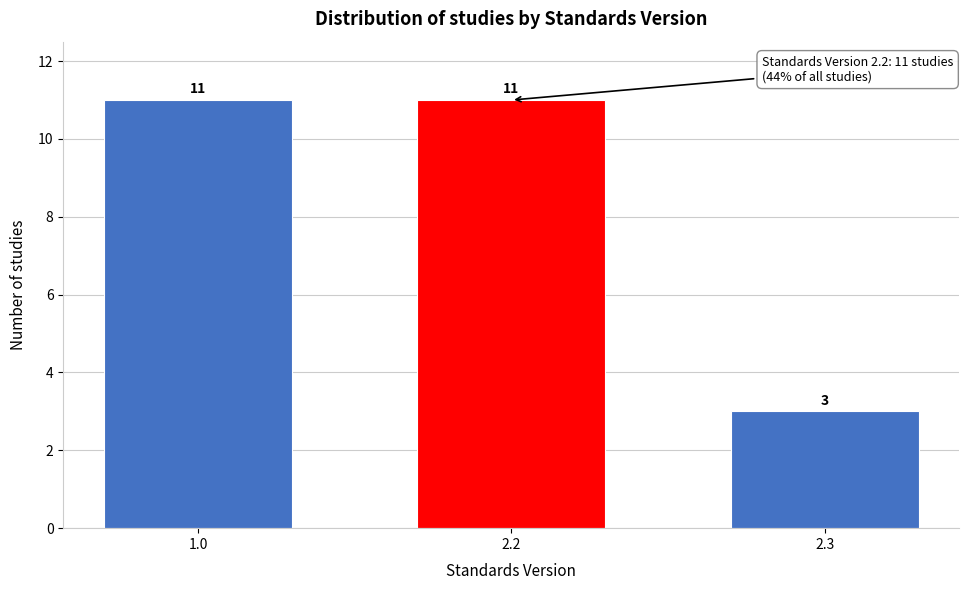

Reading left to right, what are all the values shown in this chart?

11	11	3